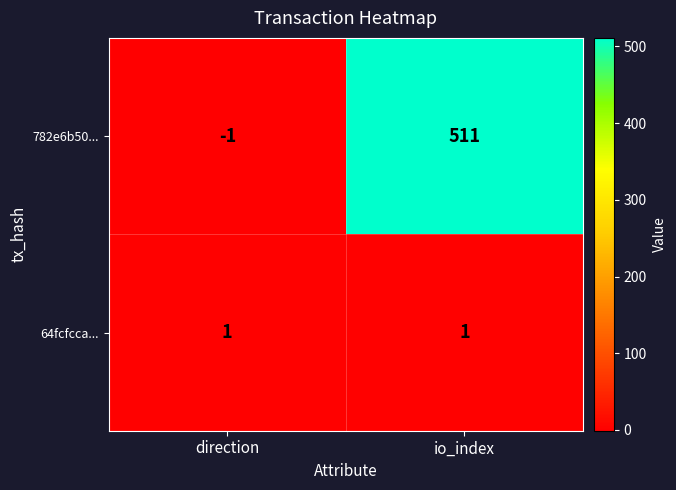

The 782e6b50... series shows -1 at direction. True or false?

True